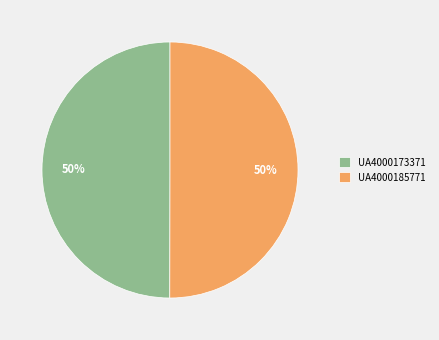

What percentage is the UA4000173371 slice, to the nearest percent?

50%